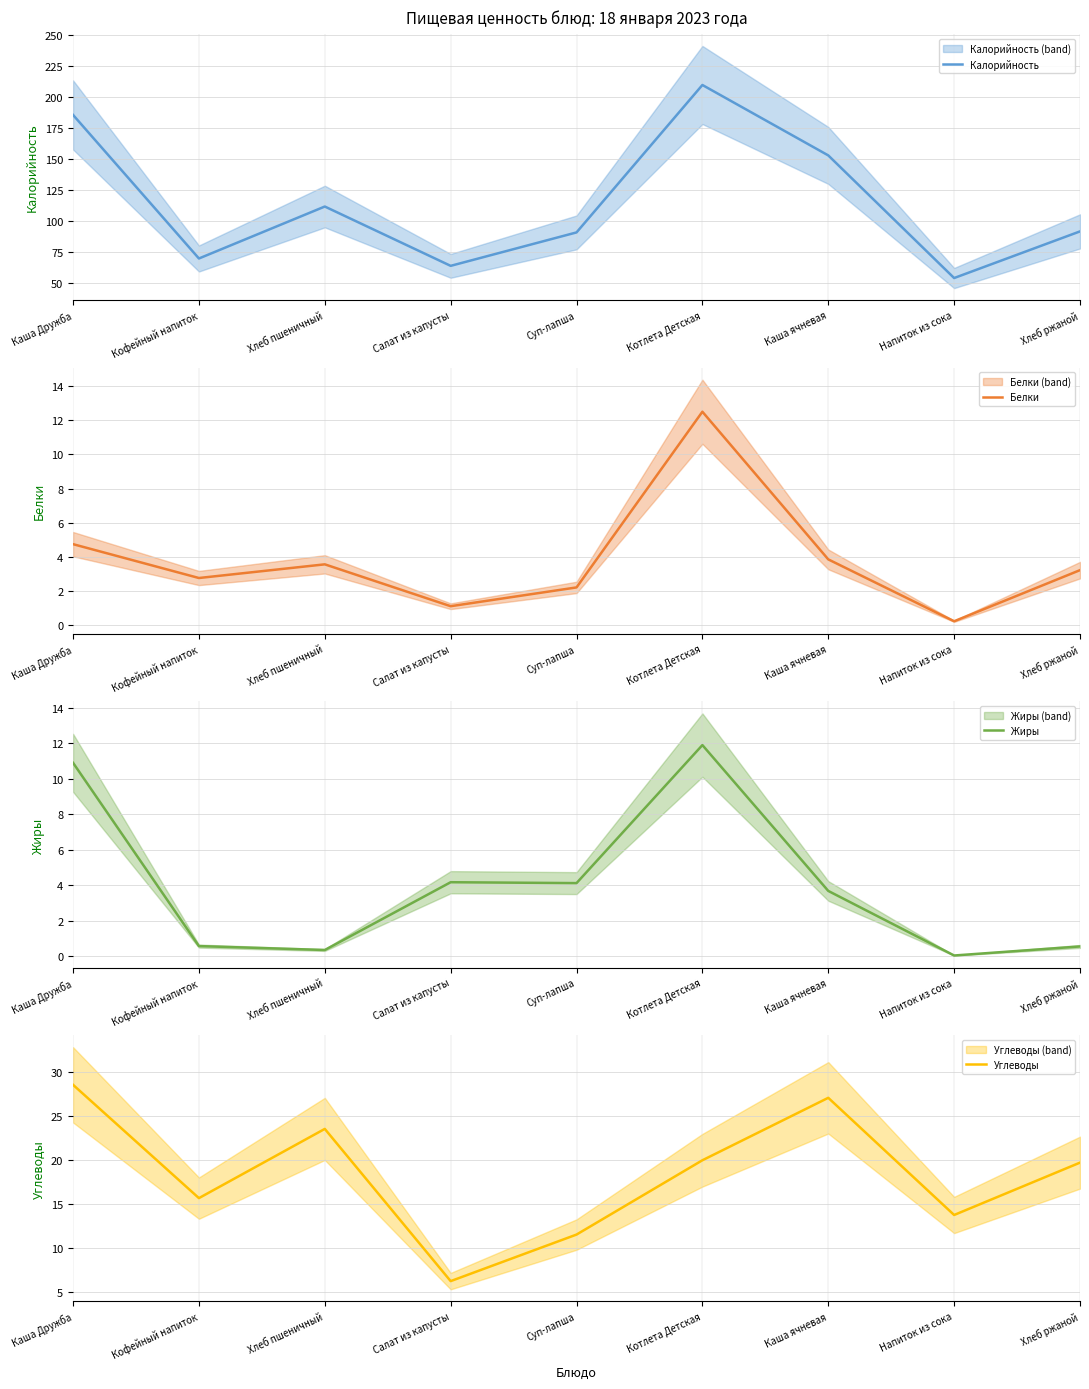

Which label corresponds to the smallest value in the chart?

Напиток из сока